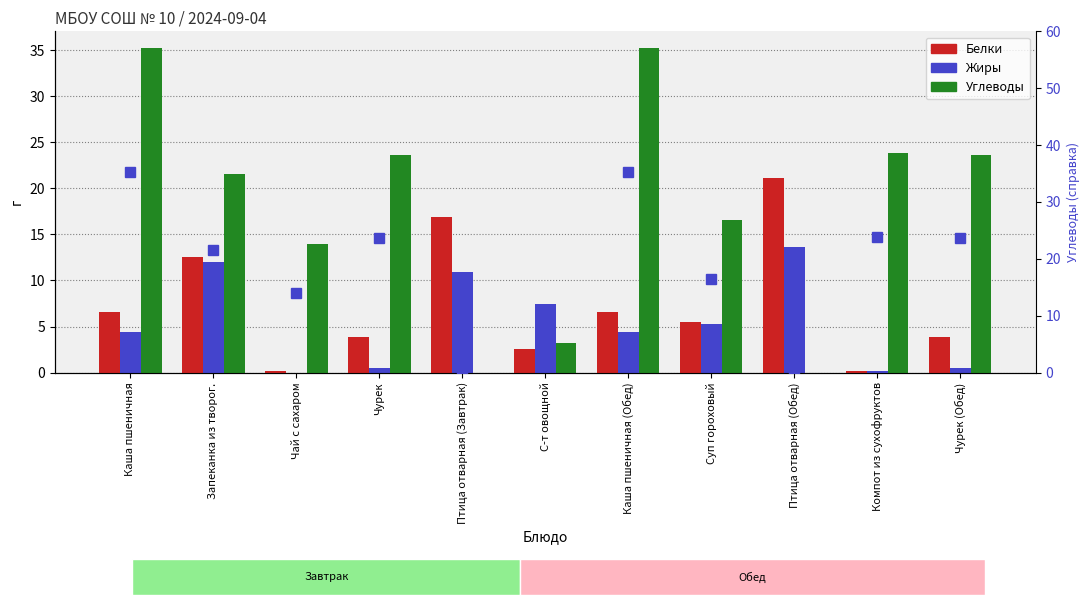

Reading left to right, list all the values displayed in this chart.

Белки: Каша пшеничная=6.6	Запеканка из творог.=12.6	Чай с сахаром=0.2	Чурек=3.8	Птица отварная (Завтрак)=16.9	С-т овощной=2.6	Каша пшеничная (Обед)=6.6	Суп гороховый=5.5	Птица отварная (Обед)=21.1	Компот из сухофруктов=0.2	Чурек (Обед)=3.8
Жиры: Каша пшеничная=4.4	Запеканка из творог.=12.0	Чай с сахаром=0.0	Чурек=0.5	Птица отварная (Завтрак)=10.9	С-т овощной=7.4	Каша пшеничная (Обед)=4.4	Суп гороховый=5.3	Птица отварная (Обед)=13.6	Компот из сухофруктов=0.2	Чурек (Обед)=0.5
Углеводы: Каша пшеничная=35.3	Запеканка из творог.=21.6	Чай с сахаром=14.0	Чурек=23.6	Птица отварная (Завтрак)=0.0	С-т овощной=3.2	Каша пшеничная (Обед)=35.3	Суп гороховый=16.5	Птица отварная (Обед)=0.0	Компот из сухофруктов=23.9	Чурек (Обед)=23.6
Углеводы (ось 2): Каша пшеничная=35.3	Запеканка из творог.=21.6	Чай с сахаром=14.0	Чурек=23.6	Птица отварная (Завтрак)=0.0	С-т овощной=3.2	Каша пшеничная (Обед)=35.3	Суп гороховый=16.5	Птица отварная (Обед)=0.0	Компот из сухофруктов=23.9	Чурек (Обед)=23.6